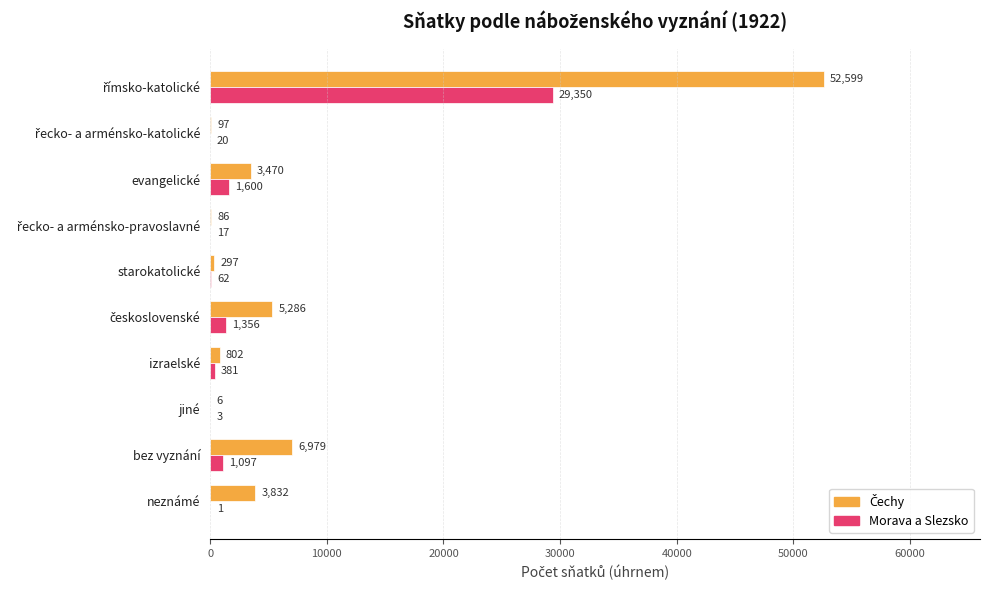

What is the total value across all series at jiné?

9